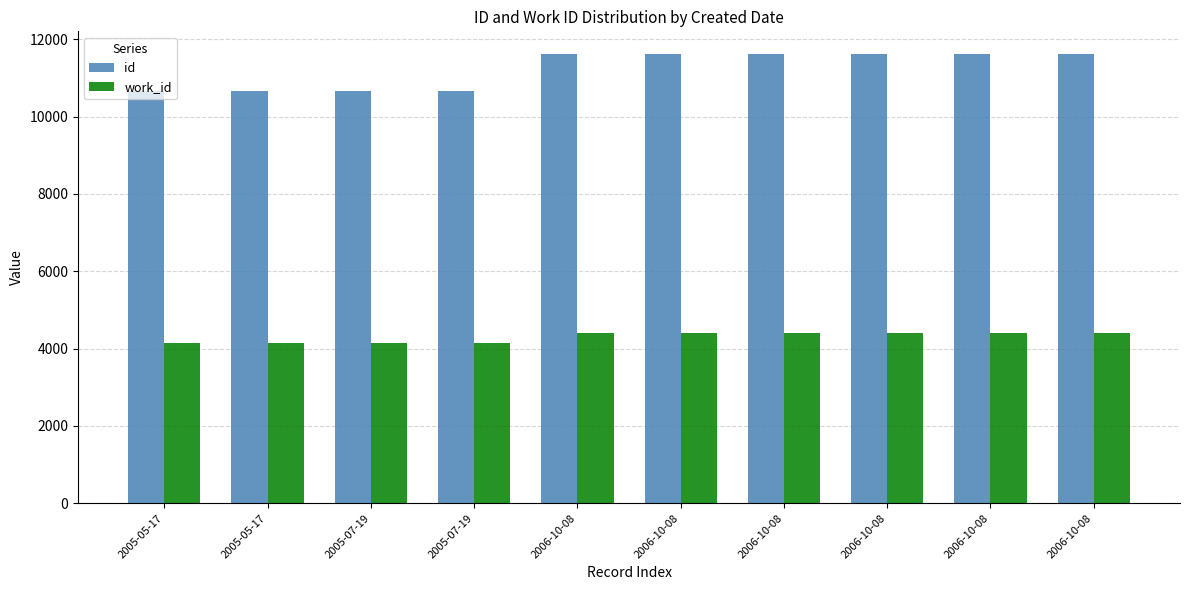

Reading left to right, extract all data points from this chart.

id: 2005-05-17=10660	2005-05-17=10661	2005-07-19=10665	2005-07-19=10668	2006-10-08=11613	2006-10-08=11616	2006-10-08=11618	2006-10-08=11620	2006-10-08=11621	2006-10-08=11622
work_id: 2005-05-17=4141	2005-05-17=4141	2005-07-19=4141	2005-07-19=4141	2006-10-08=4411	2006-10-08=4411	2006-10-08=4411	2006-10-08=4411	2006-10-08=4411	2006-10-08=4411